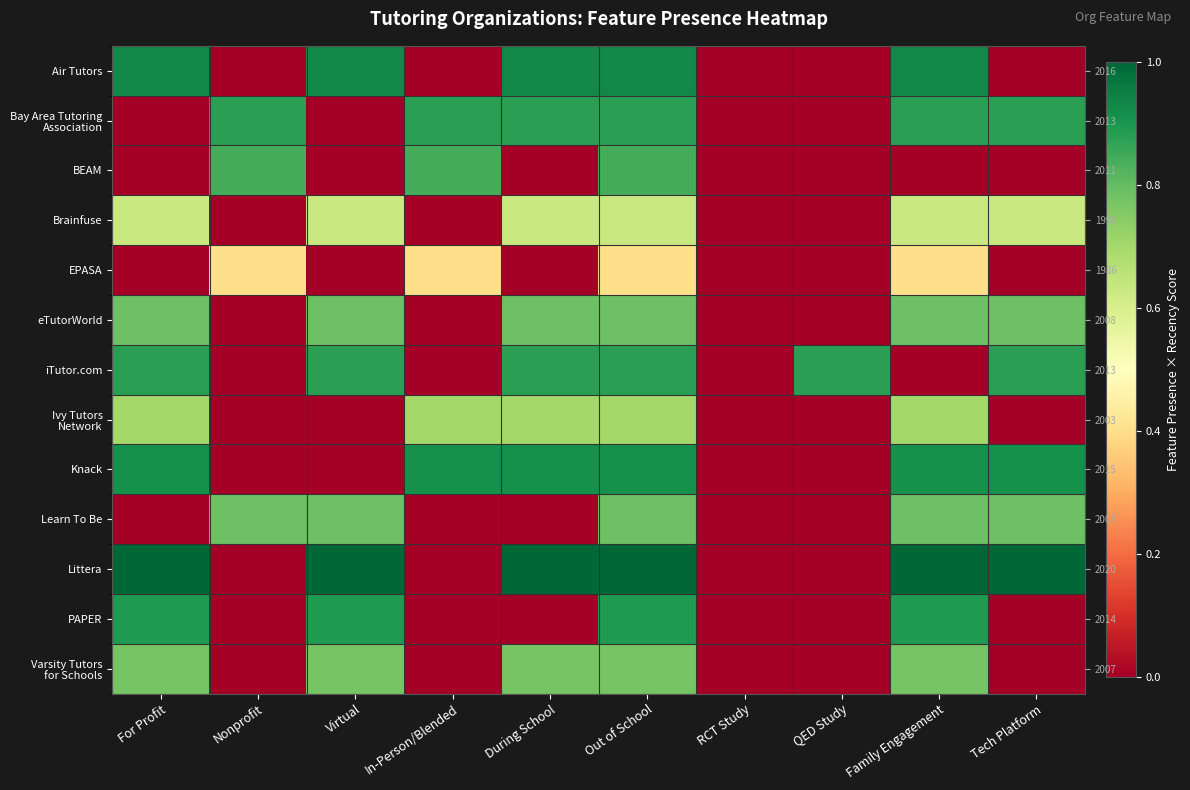

Between Family Engagement and Tech Platform, which is larger?

Family Engagement